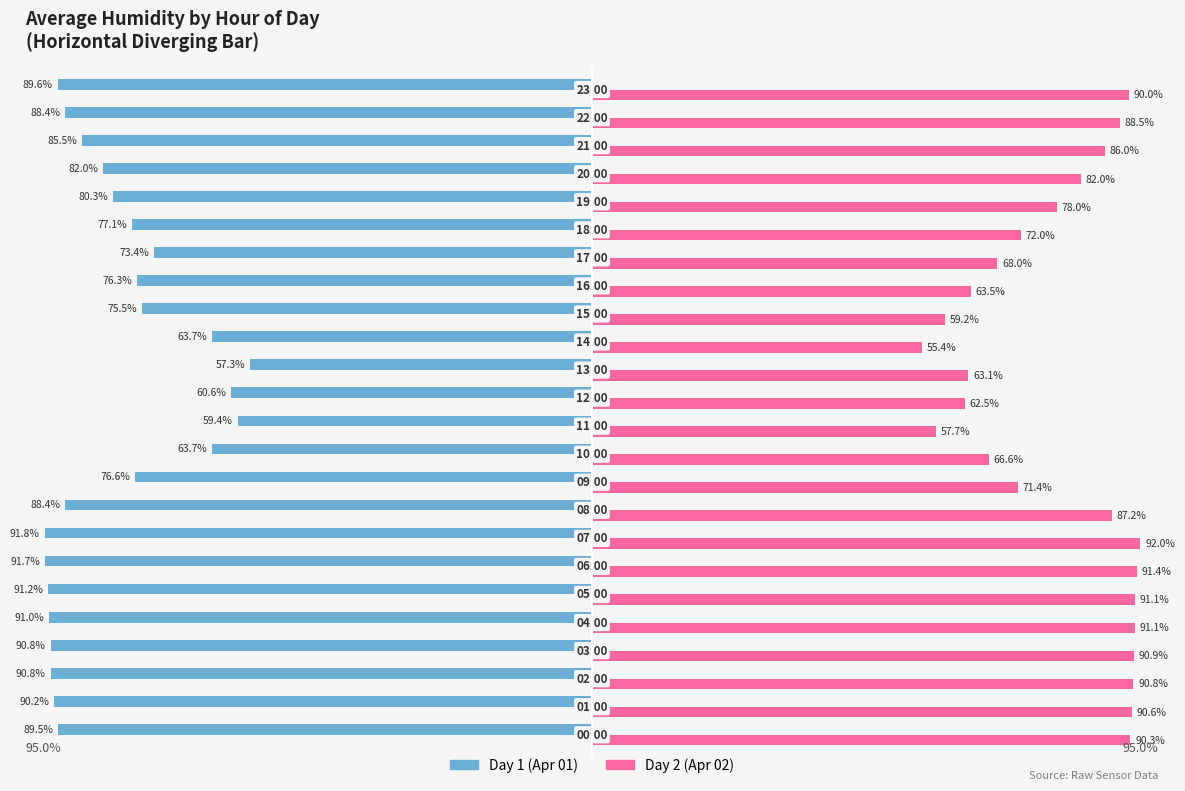

List the series in order of their overall mean, highest first.

Day 2 (Apr 02), Day 1 (Apr 01)